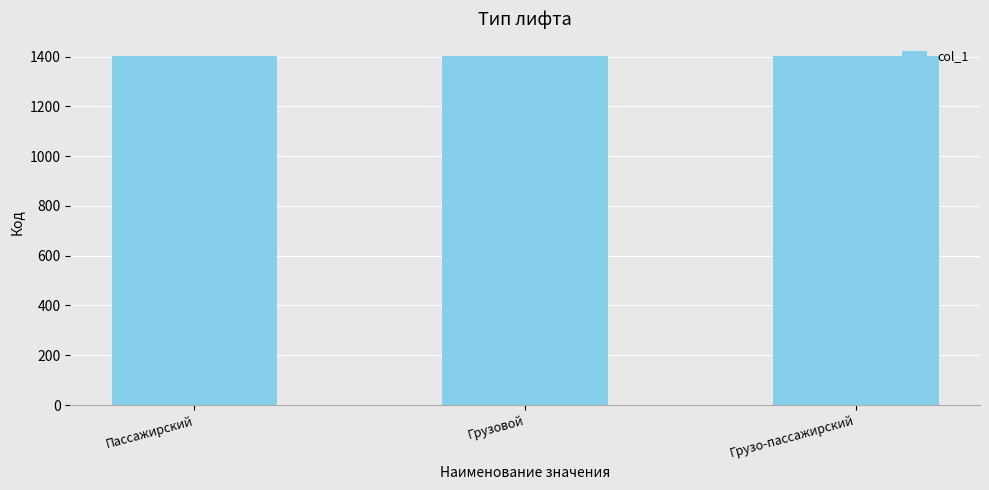

Approximately how many times larger is the value at Пассажирский compared to Грузо-пассажирский?

1.0